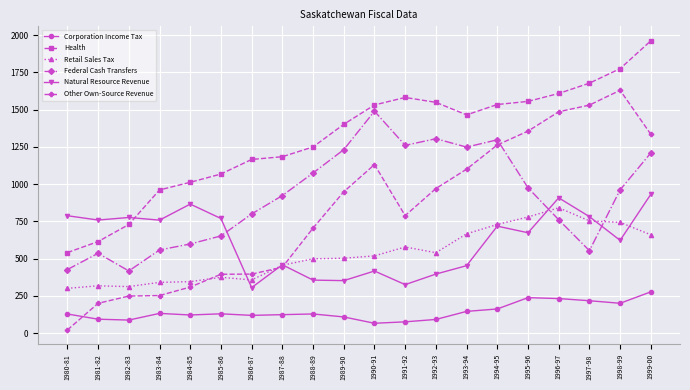

What is the total value across all series at 1992-93?

4849.5